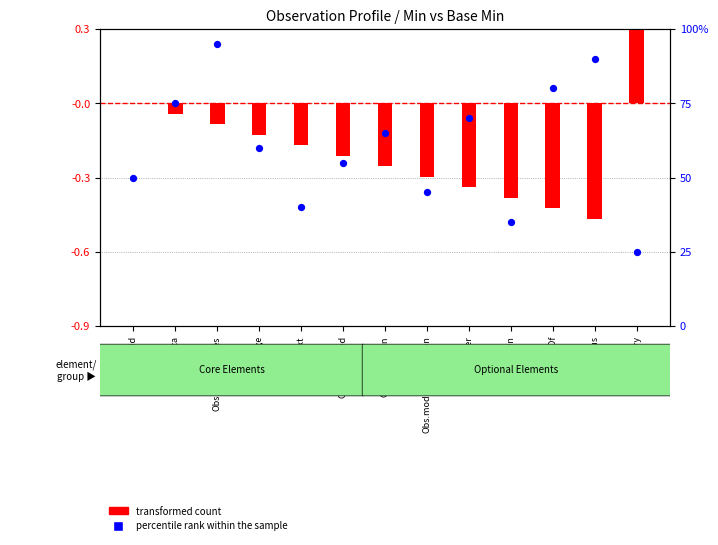

Which series has the widest spread of Y values?

percentile rank within the sample